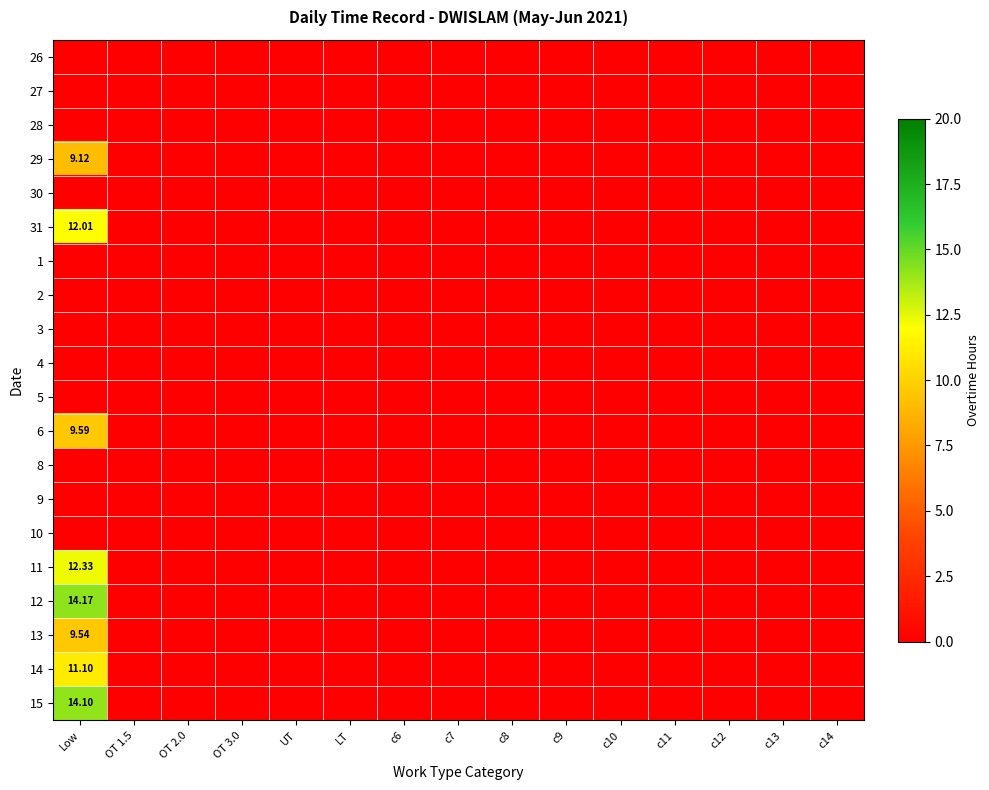

What is the maximum value for 31?

12.0